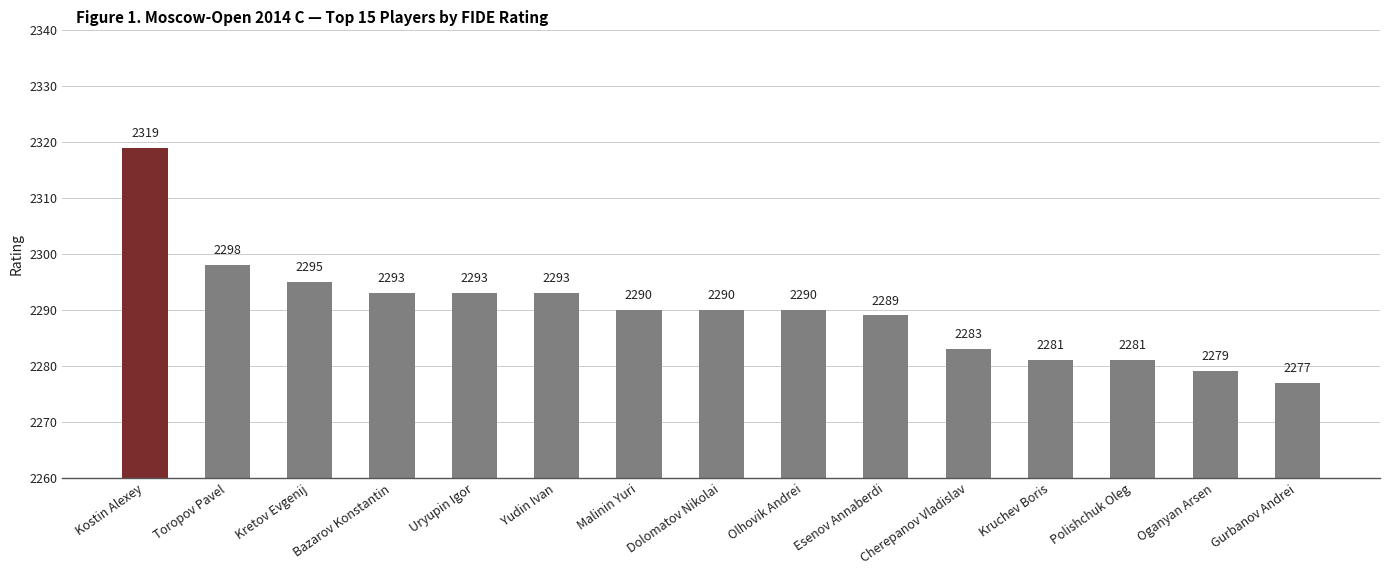

The chart shows a value of 2277 at Gurbanov Andrei. True or false?

True